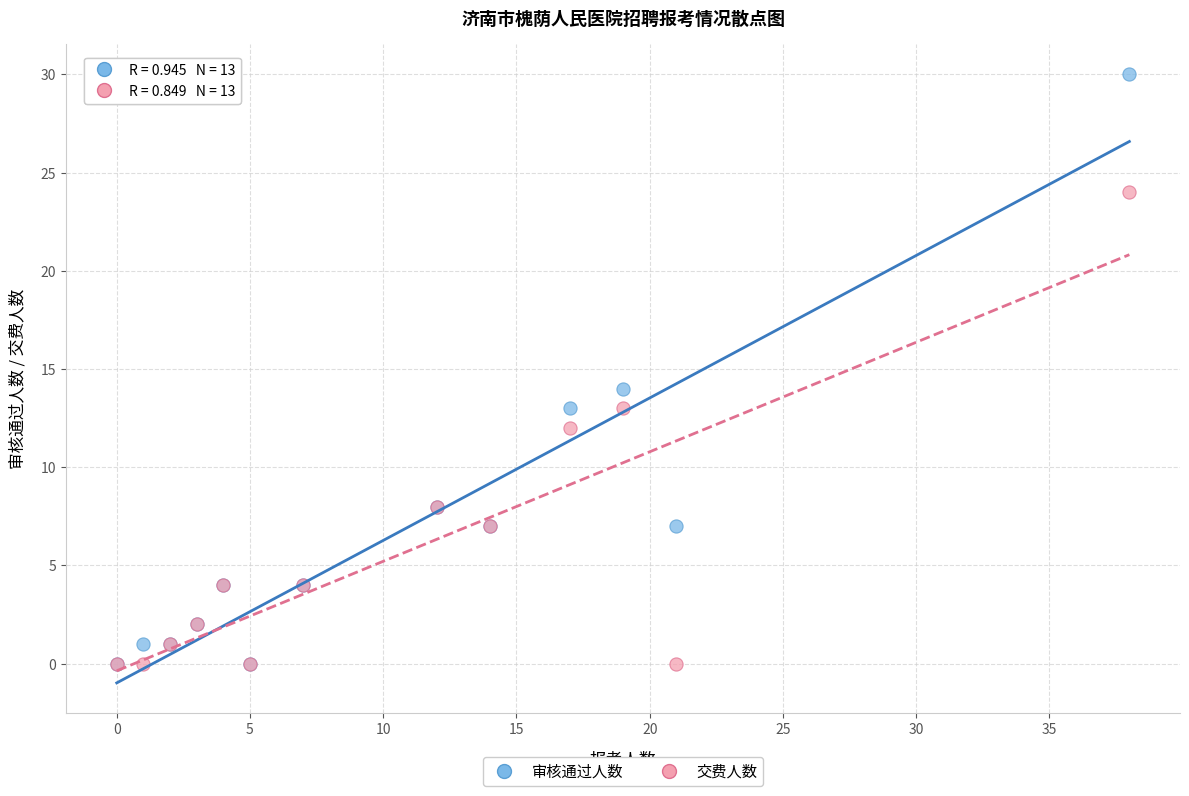

In the 审核通过人数 series, what Y value is closest to 15?

14